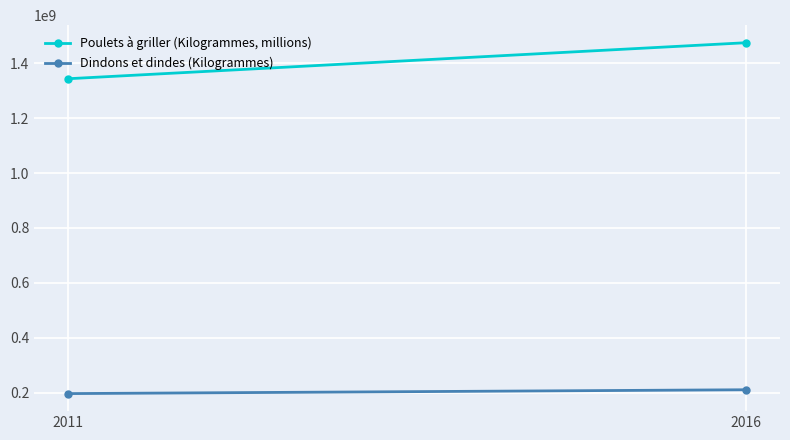

At which category does the chart reach its minimum across all series?

2011